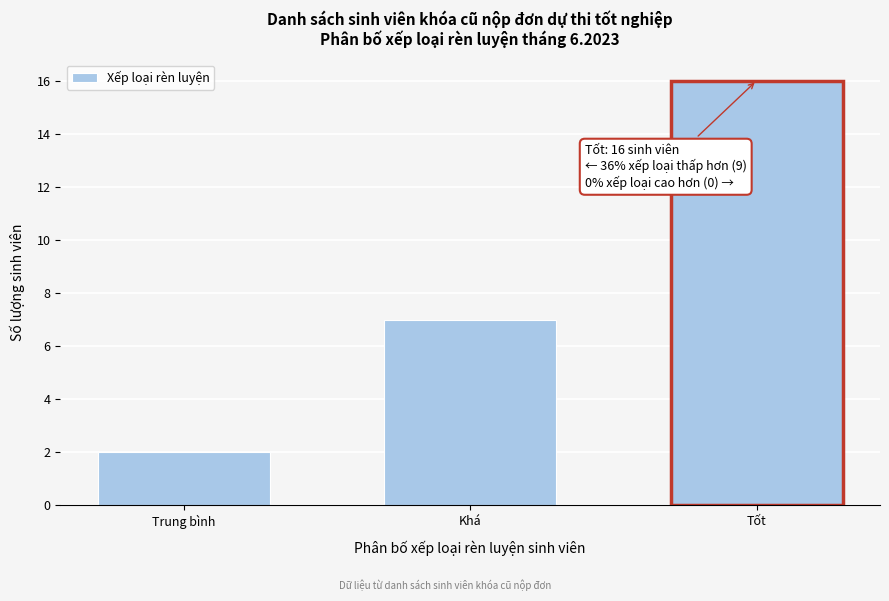

Reading left to right, list all the values displayed in this chart.

2	7	16